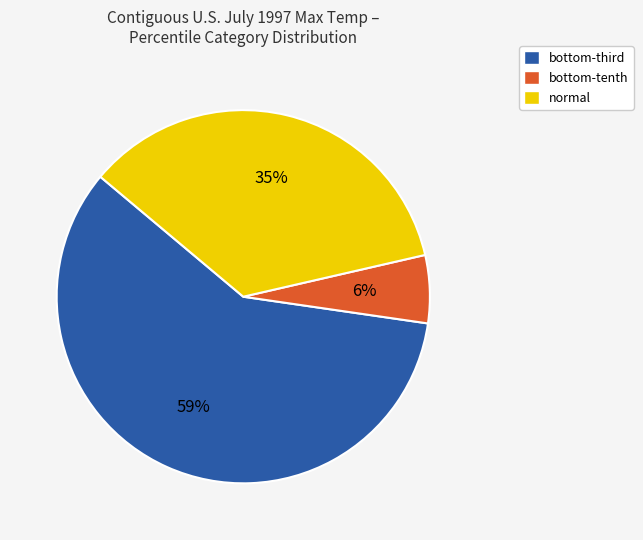

How many segments does this pie chart have?

3